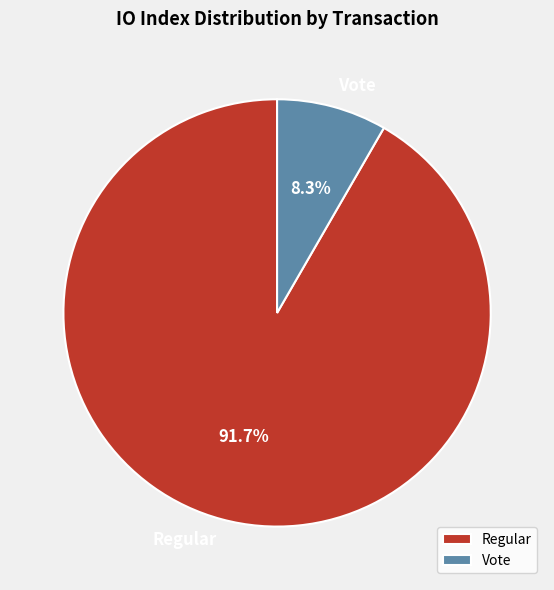

Between Vote and Regular, which is larger?

Regular